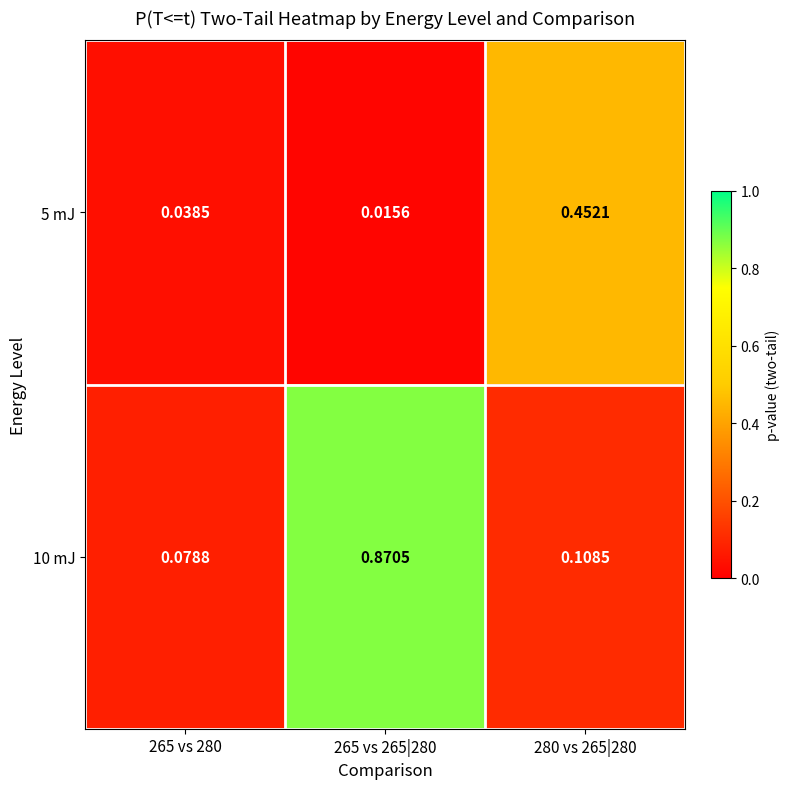

At which category is the sum across all series the highest?

265 vs 265|280